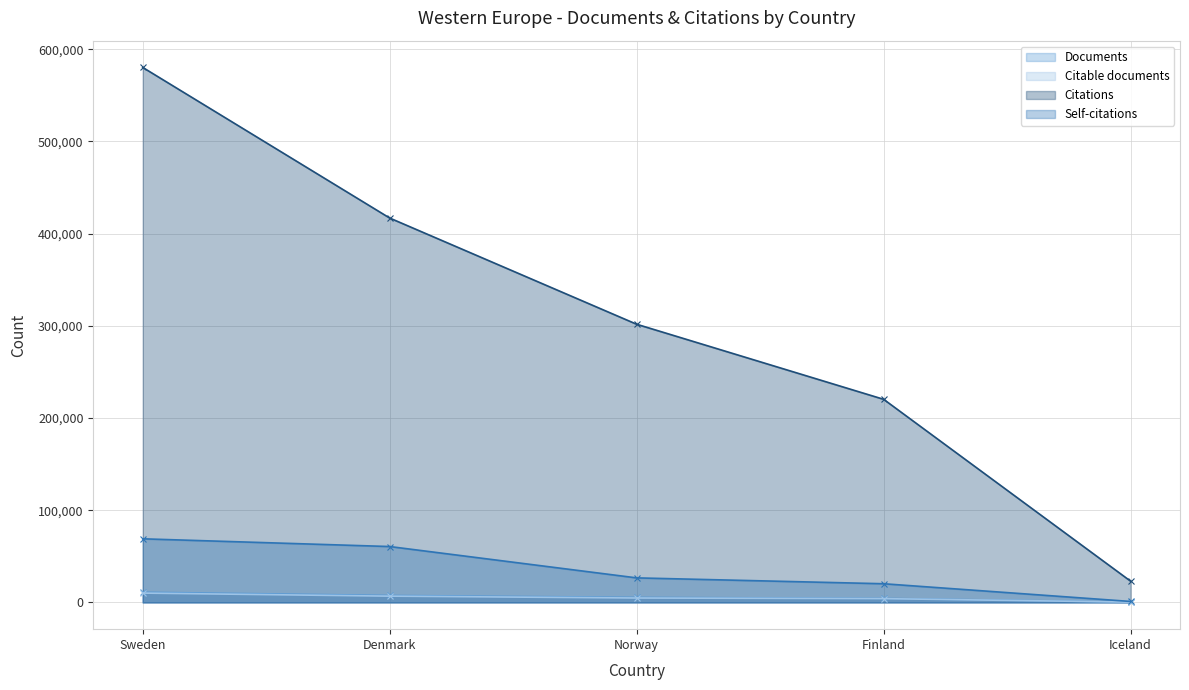

How many data points does each series have?

5